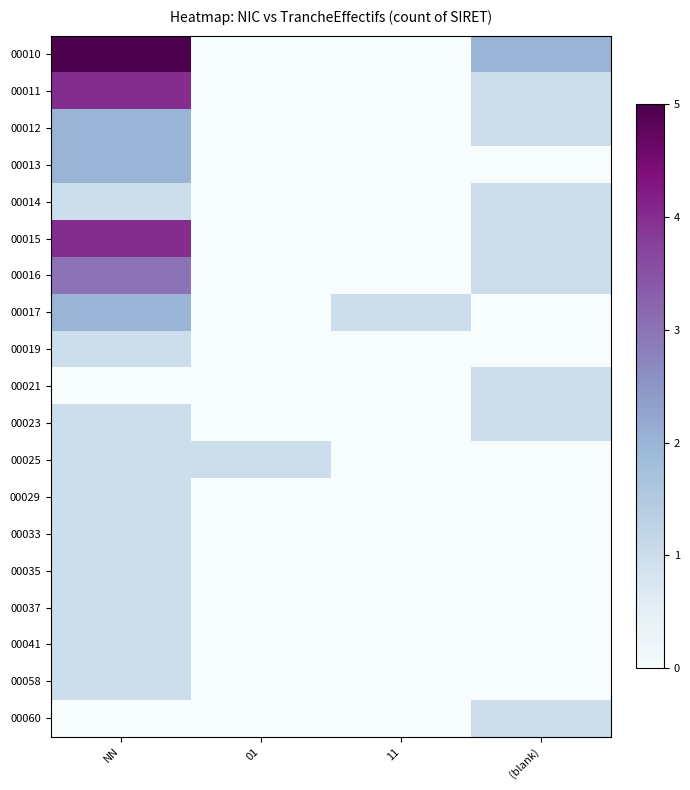

Between NN and 11, which series saw the biggest shift?

00010